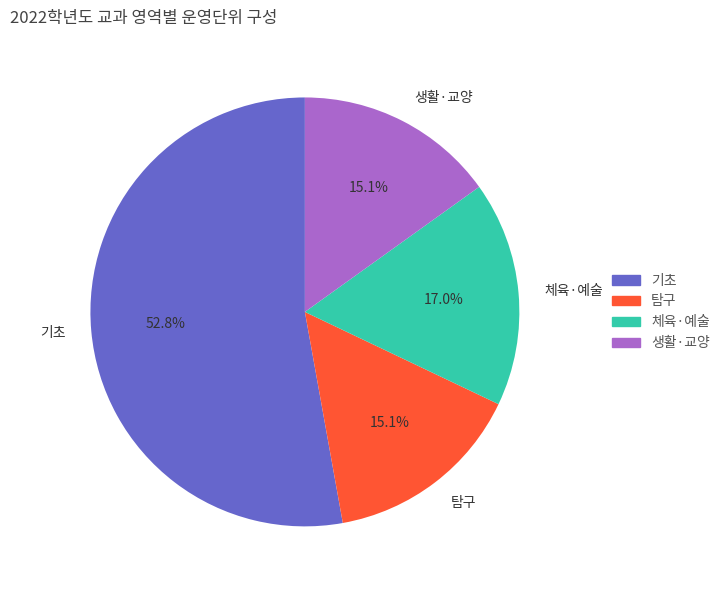

Between 기초 and 체육·예술, which is larger?

기초